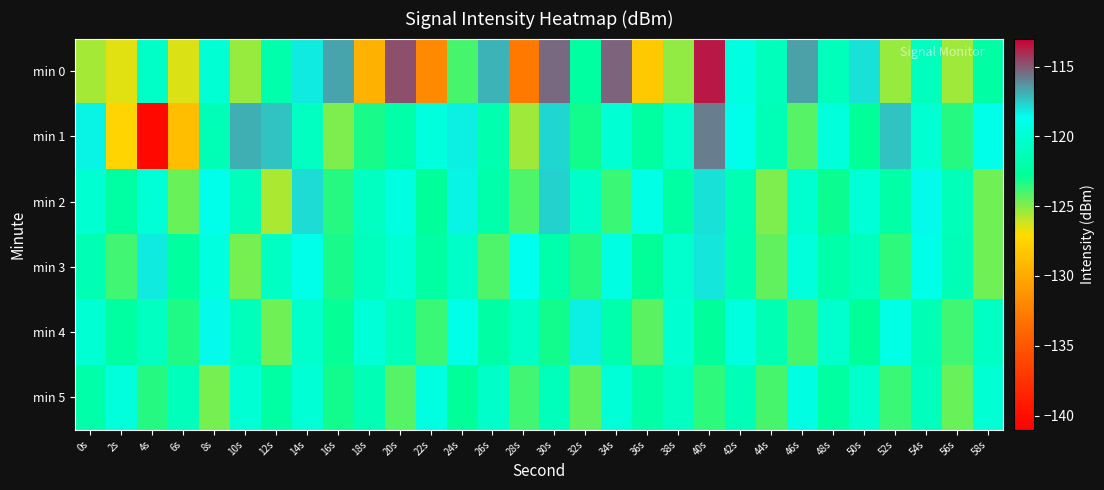

Reading left to right, list all the values displayed in this chart.

min 0: 0s=-125.6	2s=-126.5	4s=-120.6	6s=-126.4	8s=-119.9	10s=-125.3	12s=-121.9	14s=-118.2	16s=-116.6	18s=-129.6	20s=-114.8	22s=-131.8	24s=-124.0	26s=-117.0	28s=-132.9	30s=-115.3	32s=-122.5	34s=-115.3	36s=-128.1	38s=-125.2	40s=-113.6	42s=-119.2	44s=-121.1	46s=-116.6	48s=-121.1	50s=-118.0	52s=-125.3	54s=-121.0	56s=-125.5	58s=-122.3
min 1: 0s=-118.4	2s=-127.5	4s=-140.4	6s=-128.8	8s=-121.3	10s=-116.8	12s=-117.4	14s=-120.8	16s=-124.9	18s=-123.2	20s=-122.0	22s=-119.5	24s=-118.3	26s=-121.7	28s=-125.4	30s=-117.8	32s=-123.1	34s=-119.9	36s=-122.5	38s=-120.3	40s=-115.8	42s=-118.7	44s=-121.4	46s=-124.2	48s=-119.6	50s=-122.8	52s=-117.3	54s=-120.1	56s=-123.5	58s=-118.9
min 2: 0s=-120.1	2s=-122.3	4s=-119.8	6s=-124.5	8s=-118.7	10s=-121.2	12s=-125.6	14s=-117.9	16s=-123.4	18s=-120.8	20s=-119.3	22s=-122.7	24s=-118.4	26s=-121.9	28s=-124.1	30s=-117.6	32s=-120.5	34s=-123.8	36s=-119.1	38s=-122.4	40s=-118.0	42s=-121.6	44s=-124.9	46s=-120.2	48s=-123.0	50s=-119.7	52s=-122.1	54s=-118.5	56s=-121.3	58s=-124.6
min 3: 0s=-121.5	2s=-123.9	4s=-118.2	6s=-122.6	8s=-119.4	10s=-124.8	12s=-120.7	14s=-118.9	16s=-123.2	18s=-121.0	20s=-119.8	22s=-122.3	24s=-120.5	26s=-124.1	28s=-118.6	30s=-121.9	32s=-123.4	34s=-119.2	36s=-122.8	38s=-120.3	40s=-118.1	42s=-121.7	44s=-124.4	46s=-119.6	48s=-122.0	50s=-120.9	52s=-123.6	54s=-118.8	56s=-121.4	58s=-124.7
min 4: 0s=-119.9	2s=-122.5	4s=-120.8	6s=-123.3	8s=-118.5	10s=-121.1	12s=-124.6	14s=-120.4	16s=-122.9	18s=-119.7	20s=-121.3	22s=-123.8	24s=-119.0	26s=-122.2	28s=-120.6	30s=-123.1	32s=-118.3	34s=-121.8	36s=-124.3	38s=-120.1	40s=-122.7	42s=-119.4	44s=-121.6	46s=-124.0	48s=-120.3	50s=-122.8	52s=-119.1	54s=-121.5	56s=-123.9	58s=-120.7
min 5: 0s=-122.0	2s=-119.6	4s=-123.5	6s=-121.2	8s=-124.8	10s=-120.0	12s=-122.4	14s=-119.8	16s=-123.1	18s=-121.5	20s=-124.2	22s=-119.3	24s=-122.7	26s=-120.5	28s=-123.9	30s=-121.1	32s=-124.4	34s=-119.7	36s=-122.1	38s=-120.8	40s=-123.6	42s=-121.4	44s=-124.0	46s=-119.2	48s=-122.5	50s=-120.3	52s=-123.8	54s=-121.0	56s=-124.5	58s=-119.9